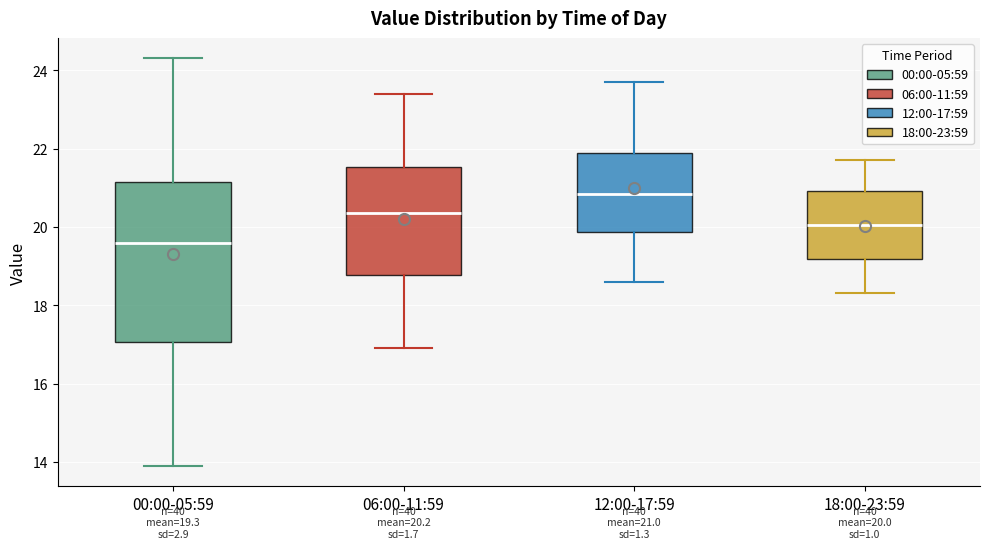

Which box's median line is the highest?

12:00-17:59